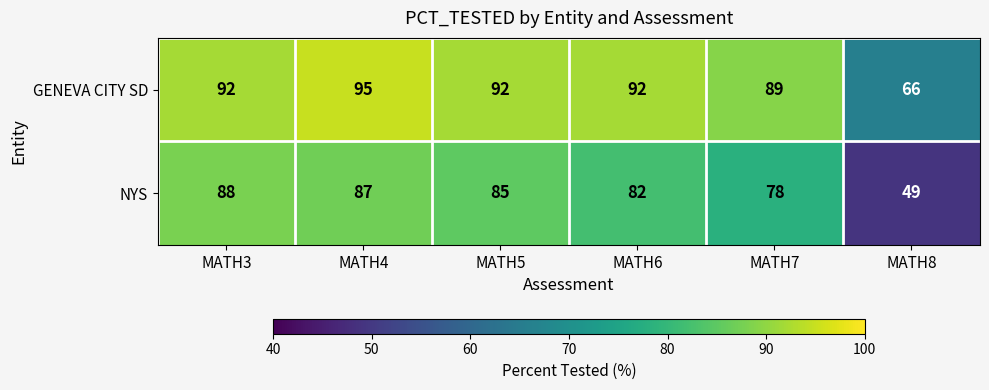

Where is GENEVA CITY SD nearest to the value 80?

MATH7